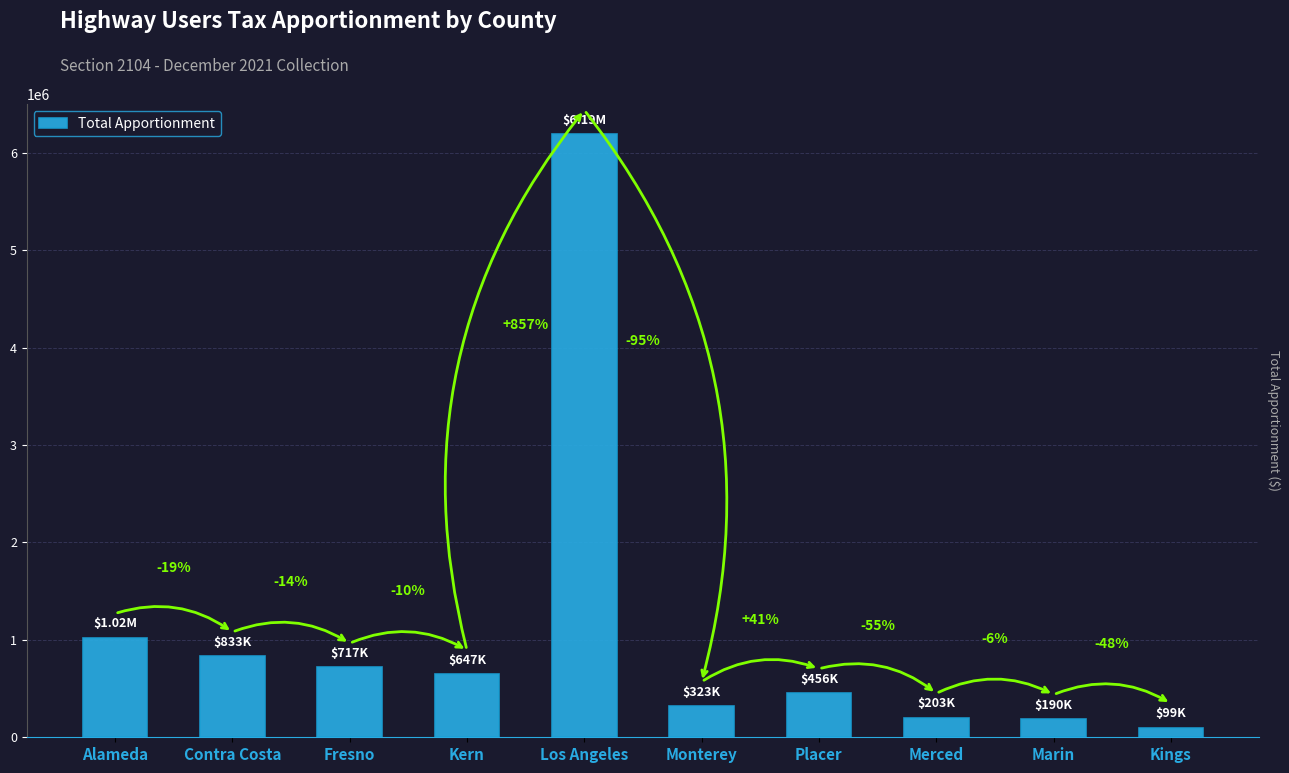

What is the sum of the values at Kings and Fresno?

816162.4